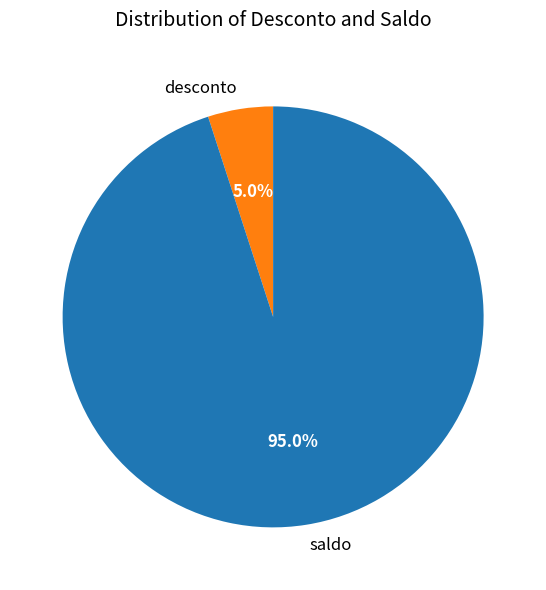

Which category has the smallest portion of the pie?

desconto